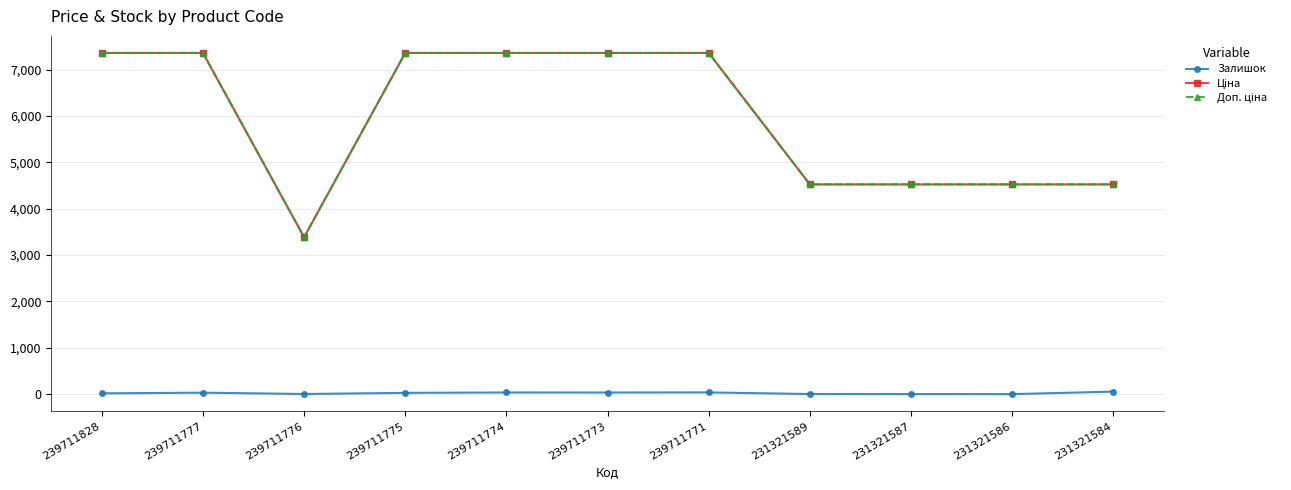

At how many categories does at least one series exceed 3288?

11